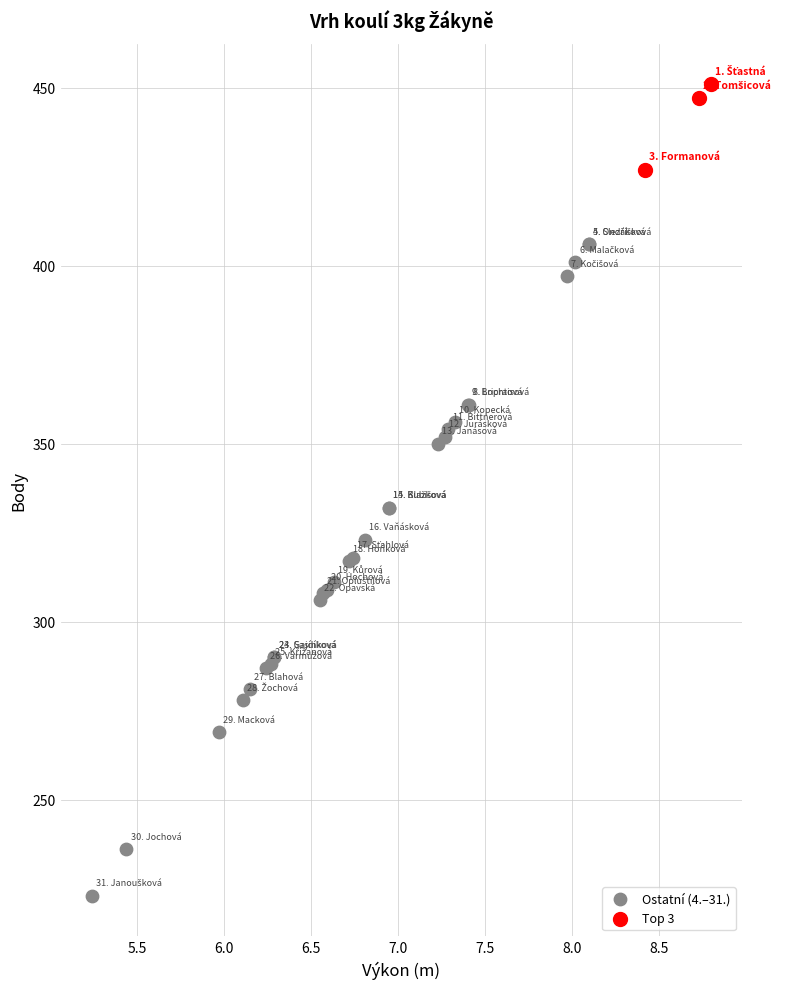

Which series contains the lowest Y value?

Ostatní (4.–31.)